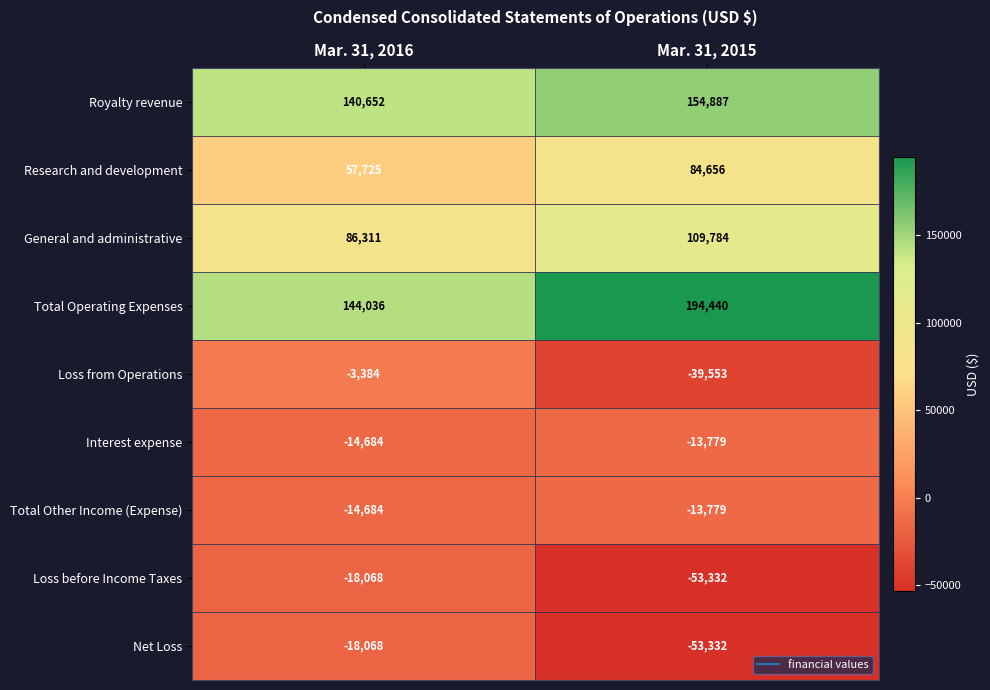

Read the General and administrative value at Mar. 31, 2016, to the nearest 100.

86300